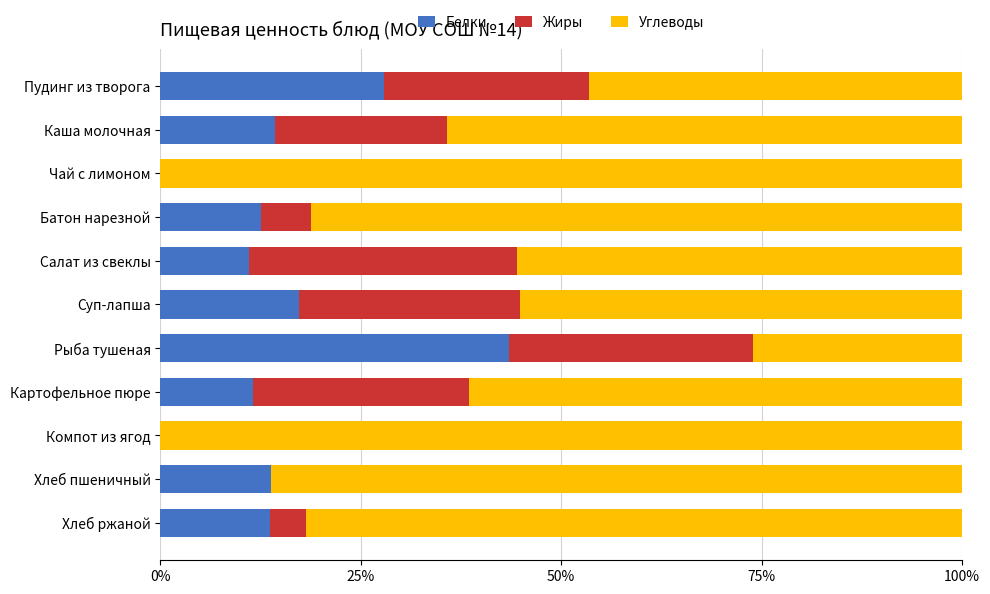

Which category has the highest value in the Белки series?

Рыба тушеная